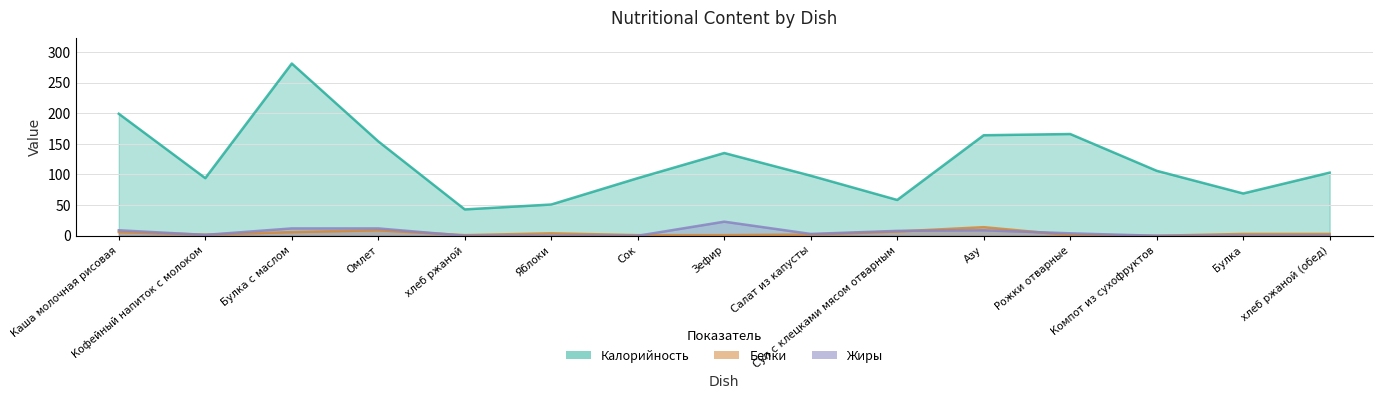

How many lines are shown in the chart?

3